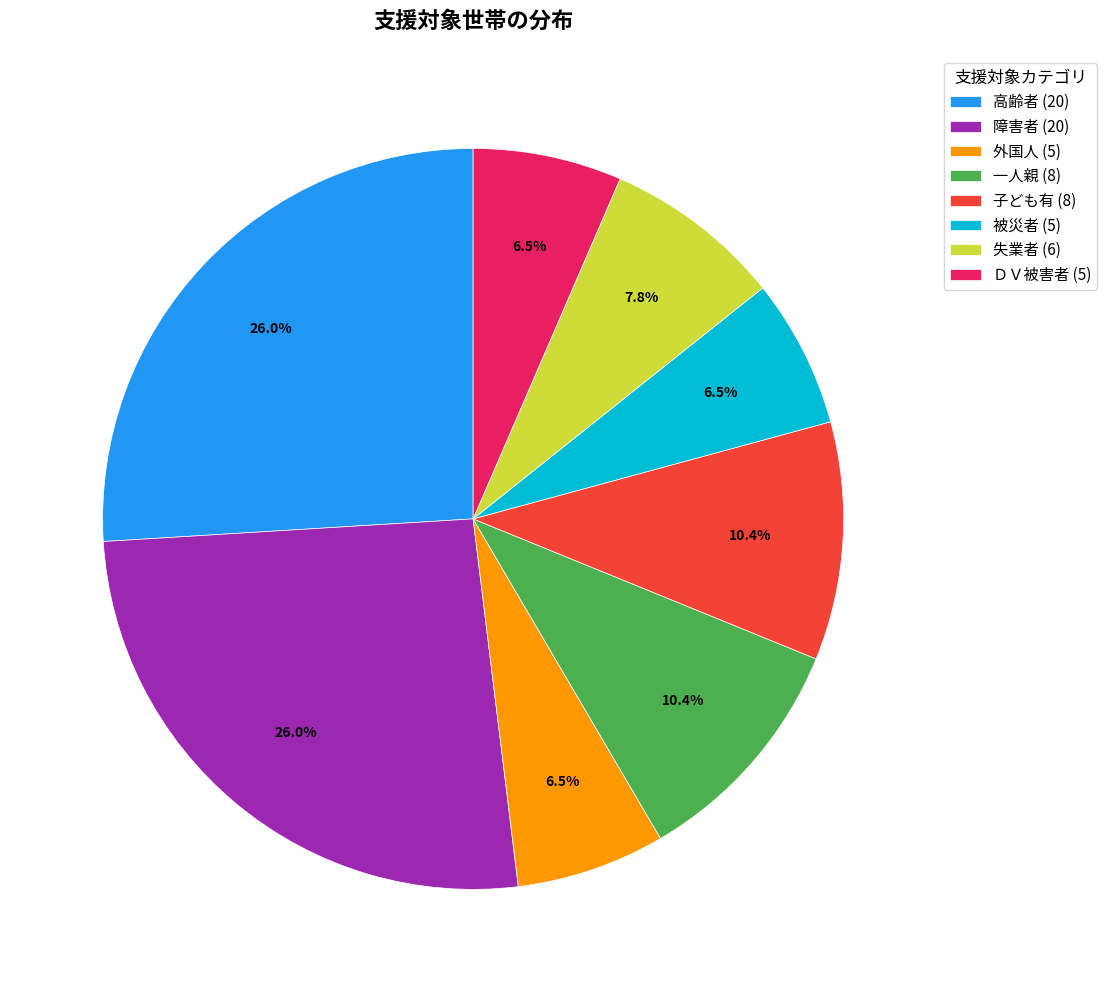

What portion of the pie excludes 一人親 (8)?

89.6%